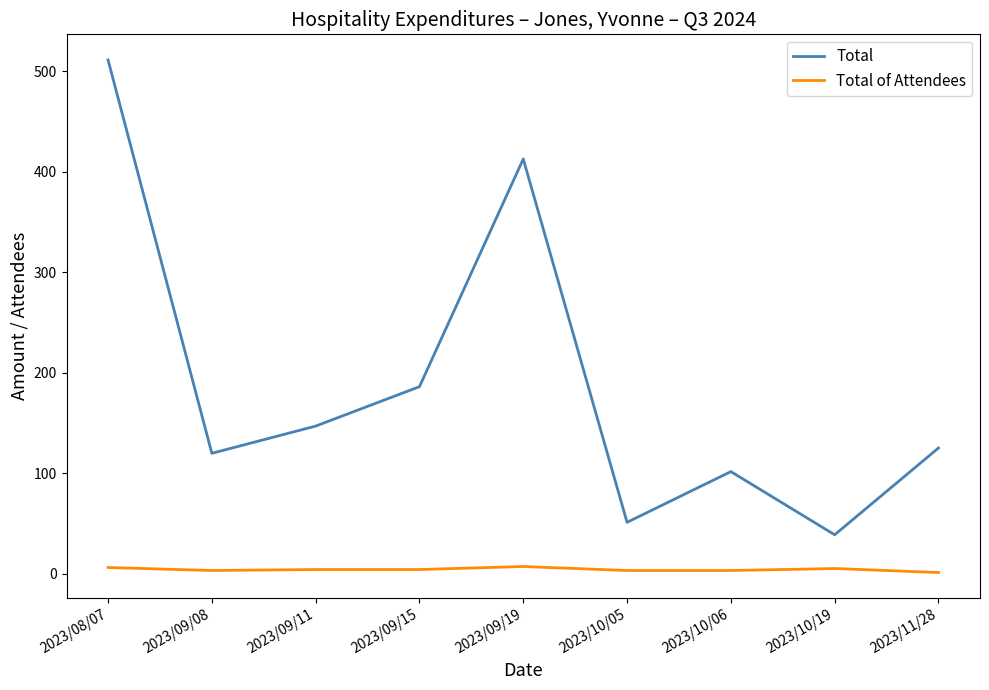

Which series has the largest range (max minus min)?

Total